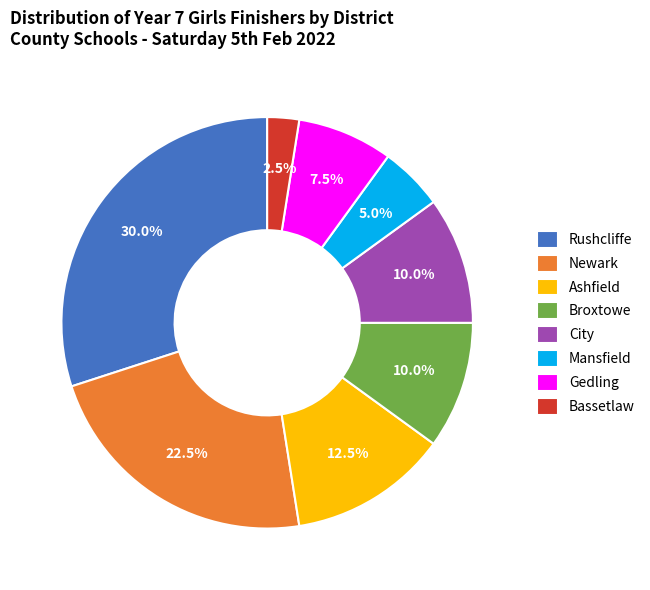

How many segments does this pie chart have?

8